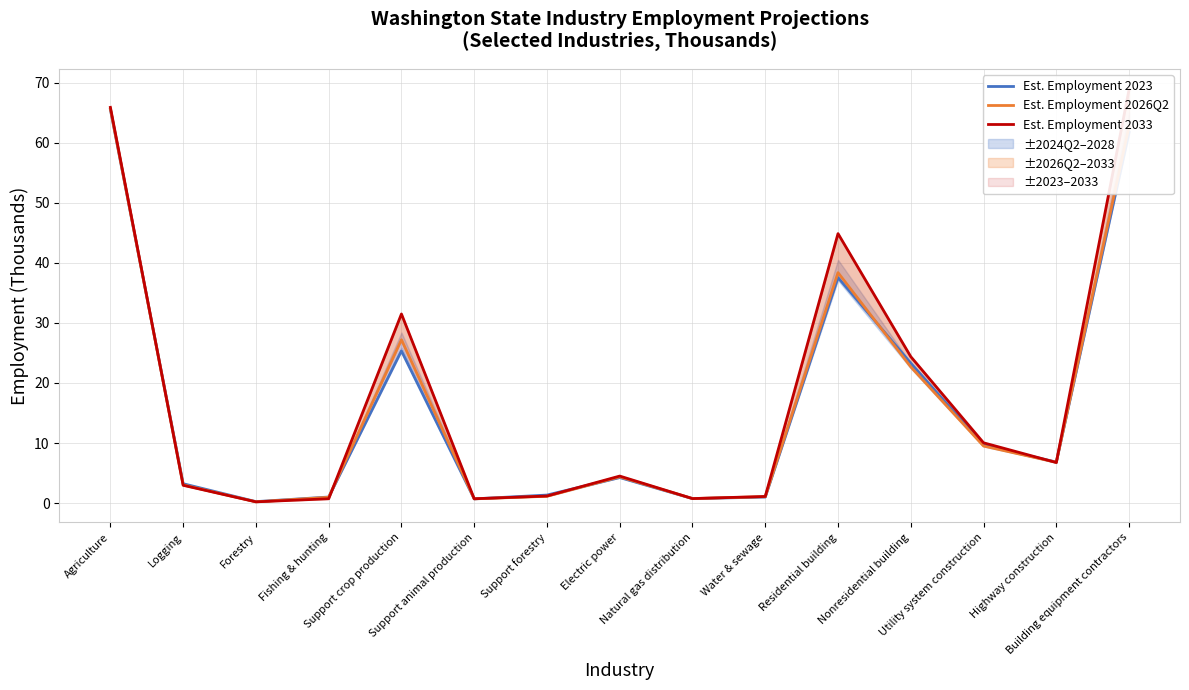

Which category has the lowest value in the Est. Employment 2023 series?

Forestry